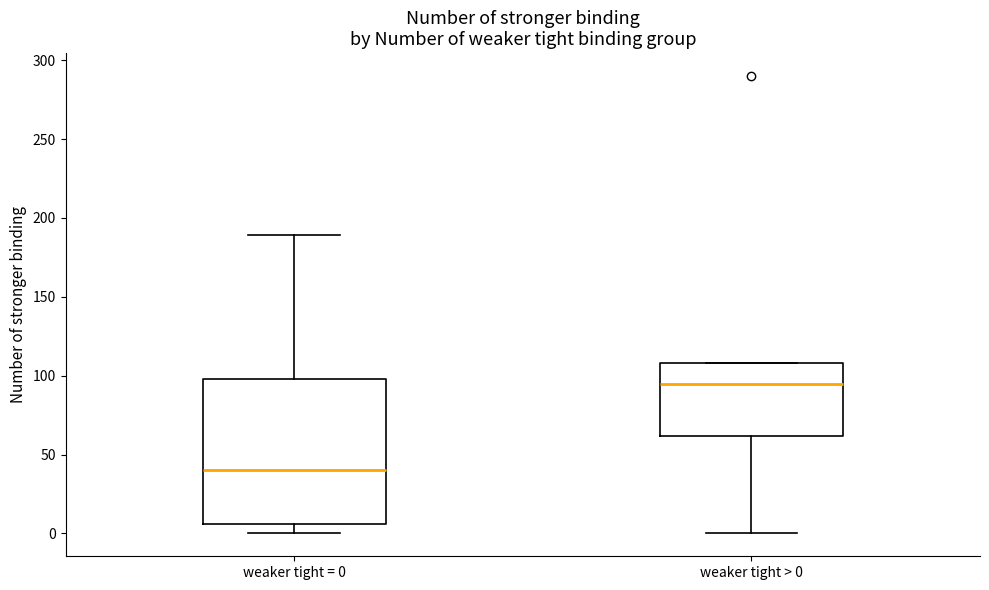

Reading left to right, transcribe this box plot: for each box, give where its median line is, the range the box spans, and where its two whiskers end, as read against the y-axis. The values are not printed on the chart, so give them approximately, as read against the axis.

weaker tight = 0: median 40, box 5 to 100, whiskers 0 to 190
weaker tight > 0: median 95, box 60 to 110, whiskers 0 to 110